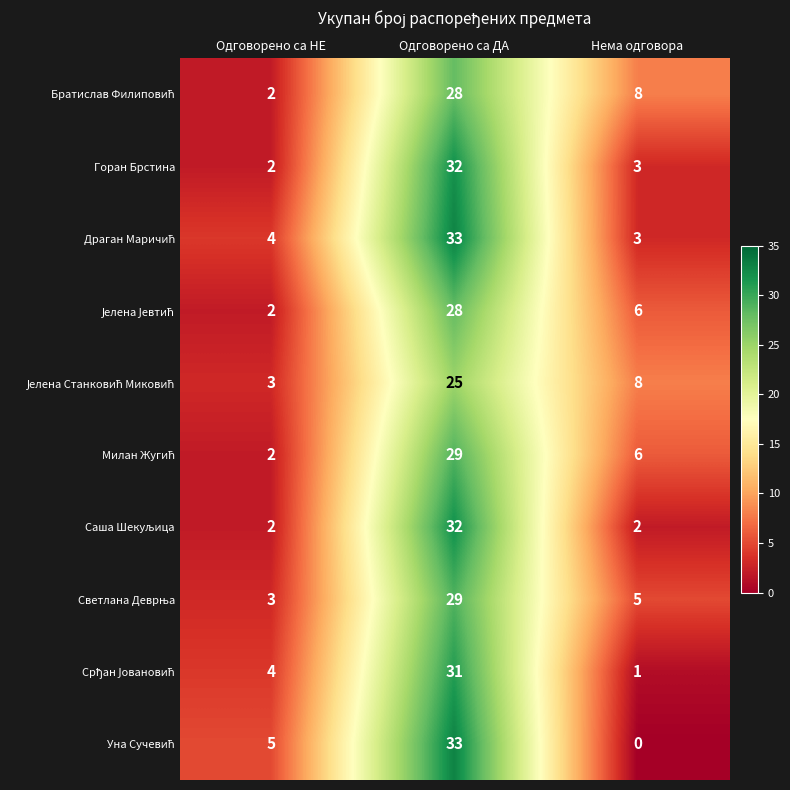

At which category is the sum across all series the highest?

Одговорено са ДА